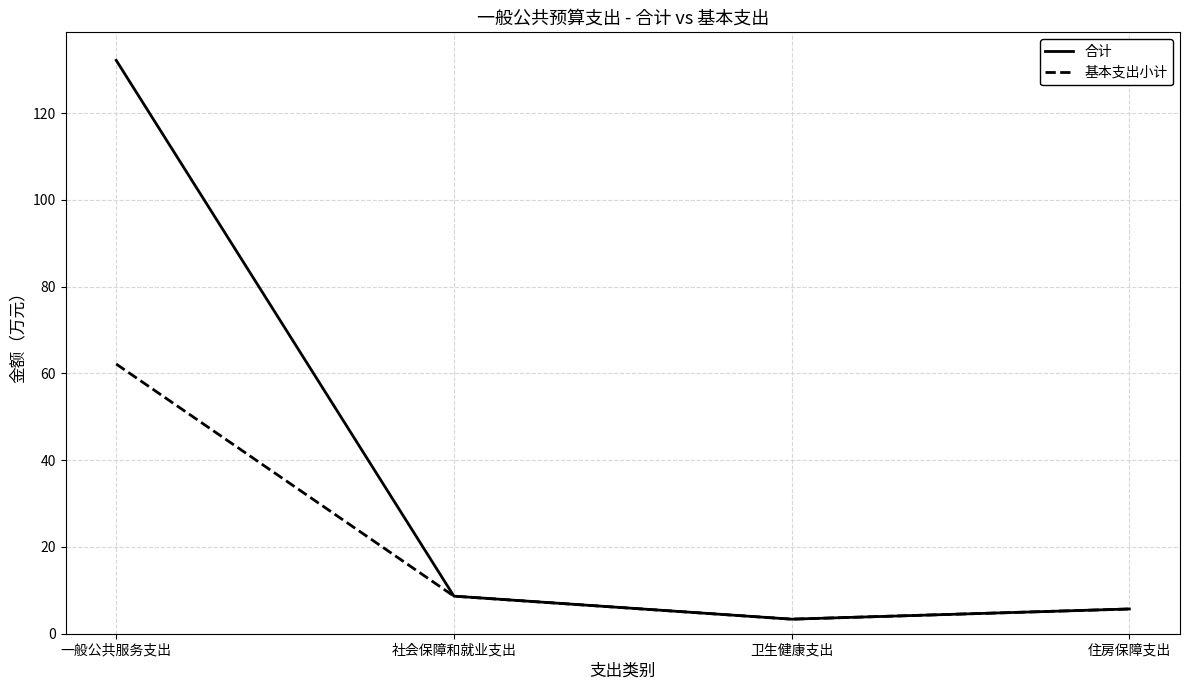

What is the maximum value shown in the chart?

132.2